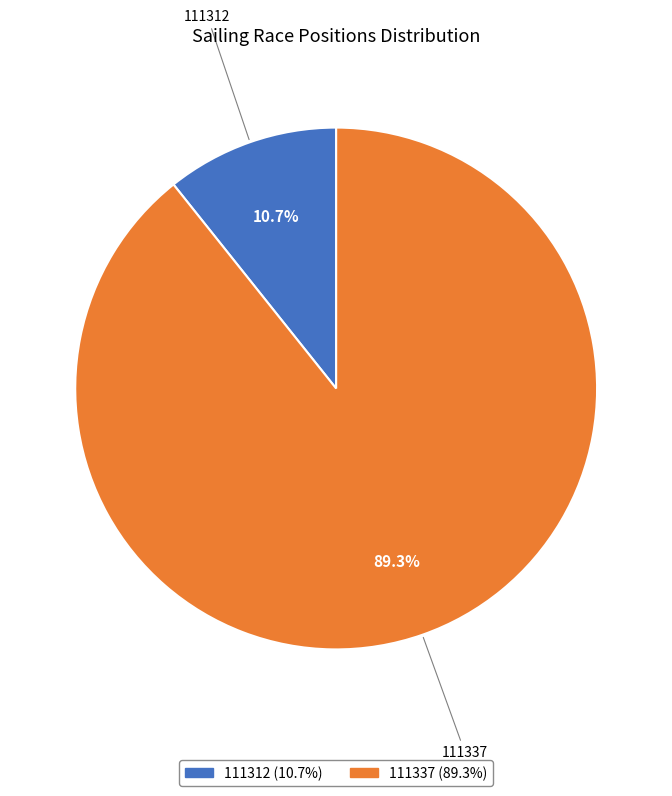

To the nearest percent, what is the average slice percentage?

50%